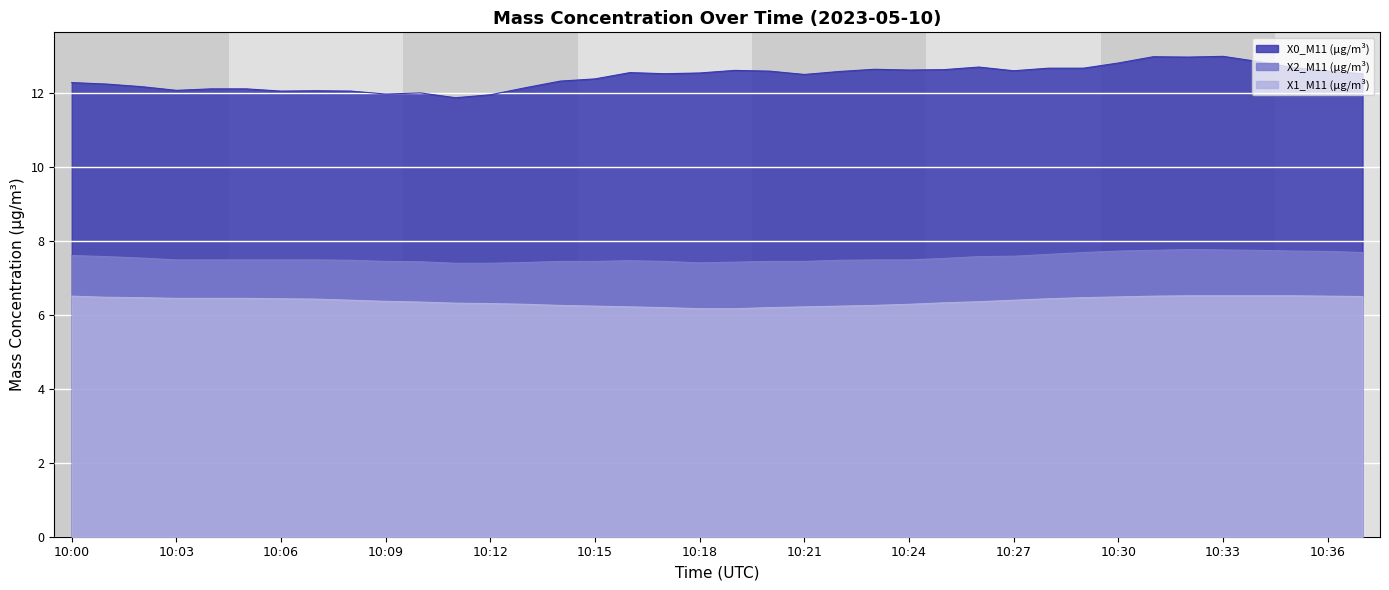

List the series in order of their peak value, highest first.

X0_M11 (μg/m³), X2_M11 (μg/m³), X1_M11 (μg/m³)